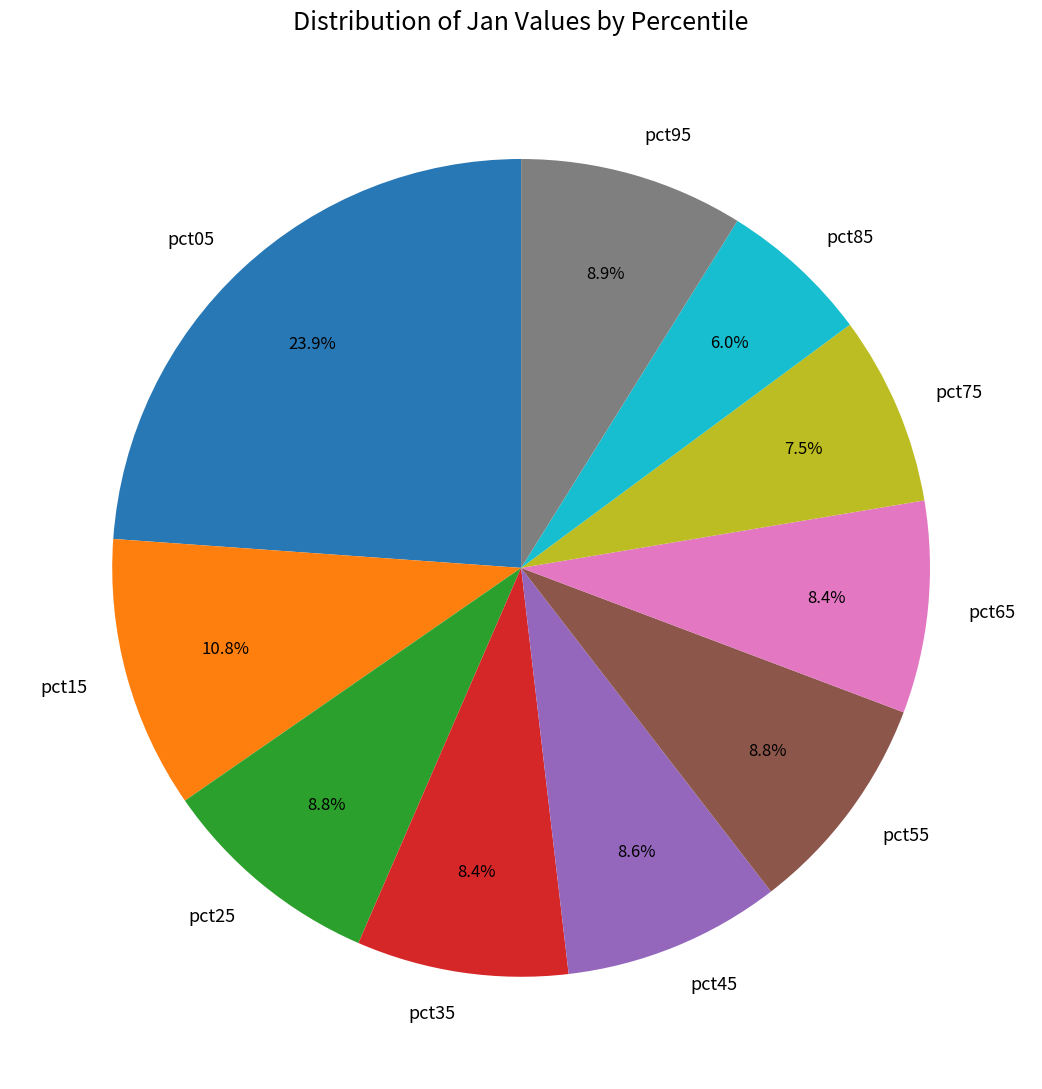

How many slices are in this pie chart?

10